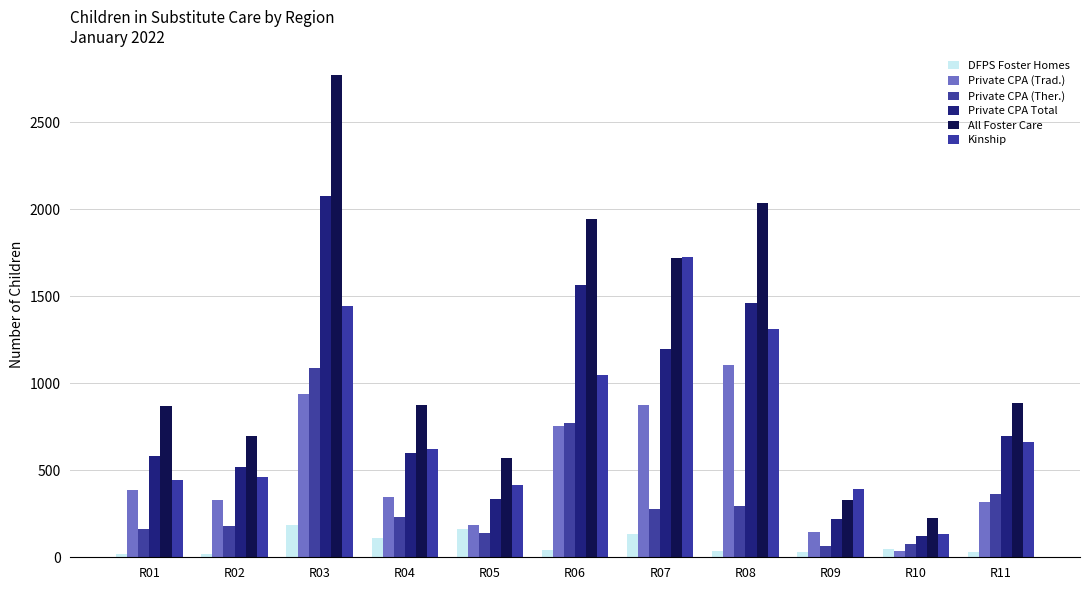

Does the chart contain stacked bars?

No